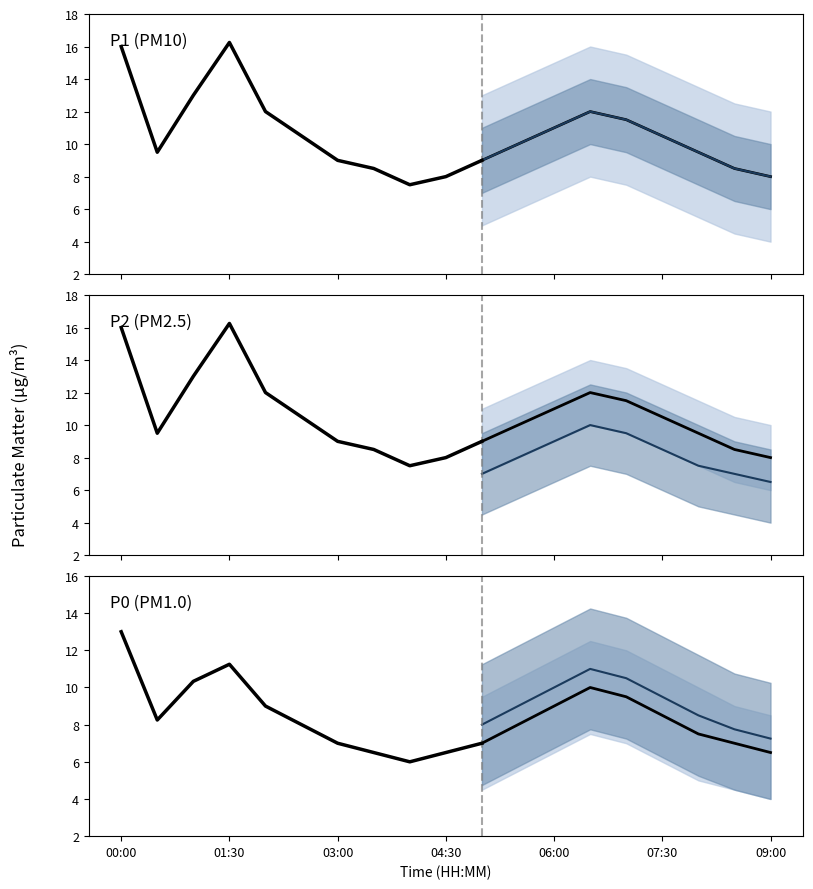

How many data points in P1 are less than 10?

9